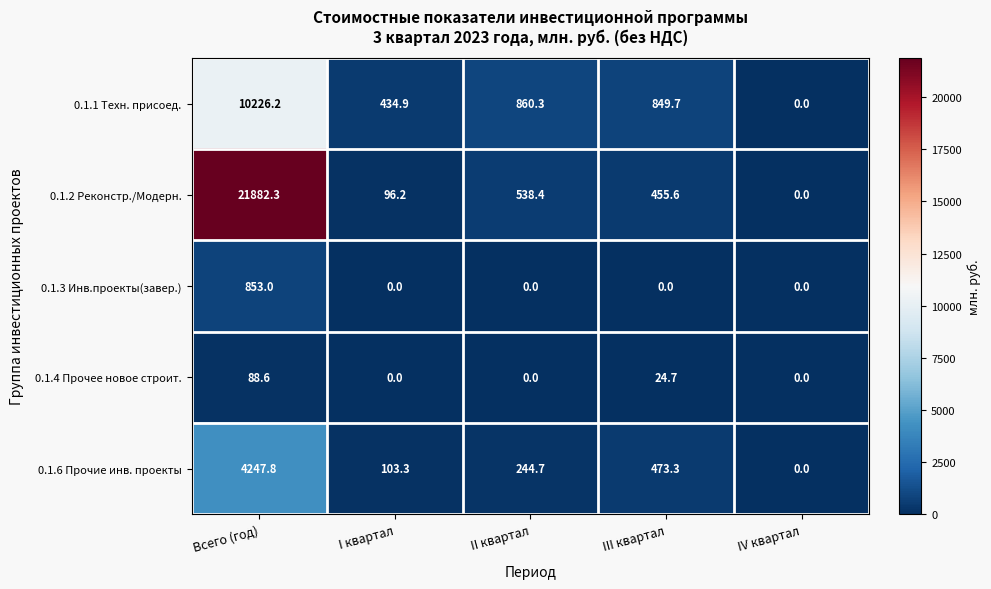

Reading left to right, transcribe all the data shown in this chart.

0.1.1 Техн. присоед.: 10226.2	434.9	860.3	849.7	0.0
0.1.2 Реконстр./Модерн.: 21882.3	96.2	538.4	455.6	0.0
0.1.3 Инв.проекты(завер.): 853.0	0.0	0.0	0.0	0.0
0.1.4 Прочее новое строит.: 88.6	0.0	0.0	24.7	0.0
0.1.6 Прочие инв. проекты: 4247.8	103.3	244.7	473.3	0.0